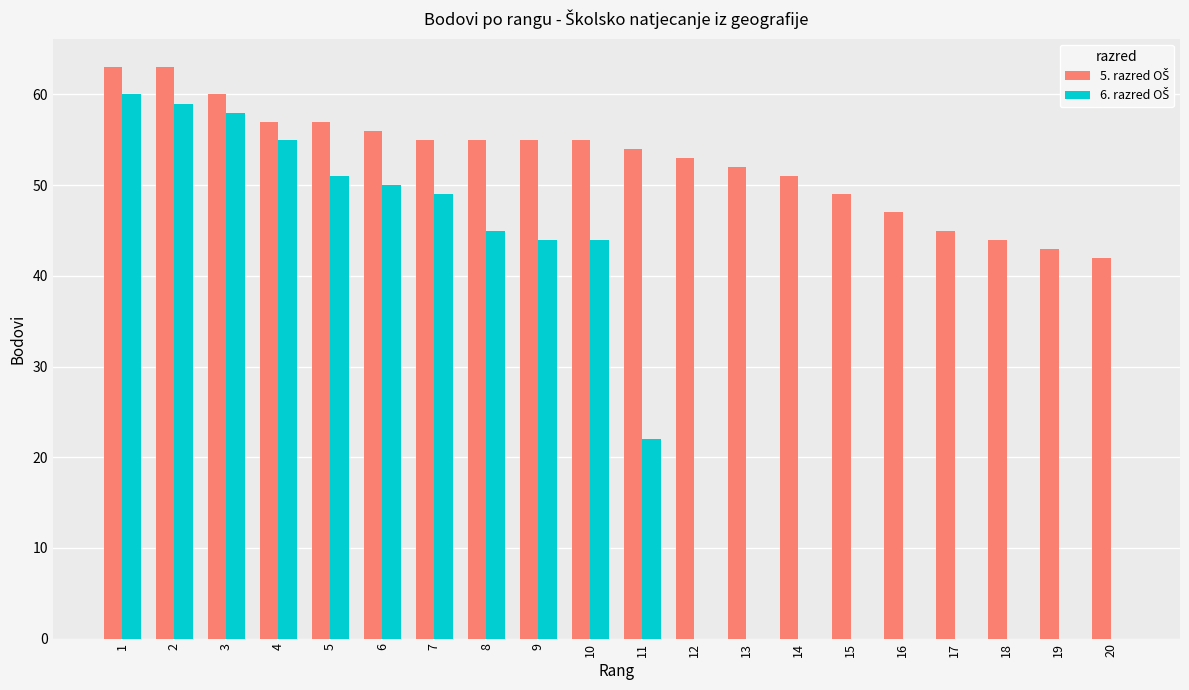

What is the total value across all series at 14?

51